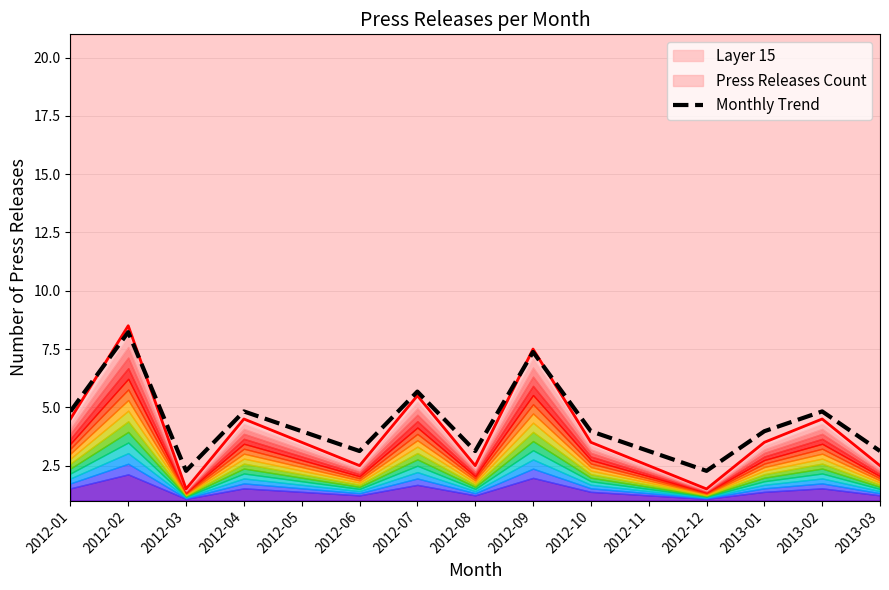

At which category does the data reach its first local peak?

2012-02